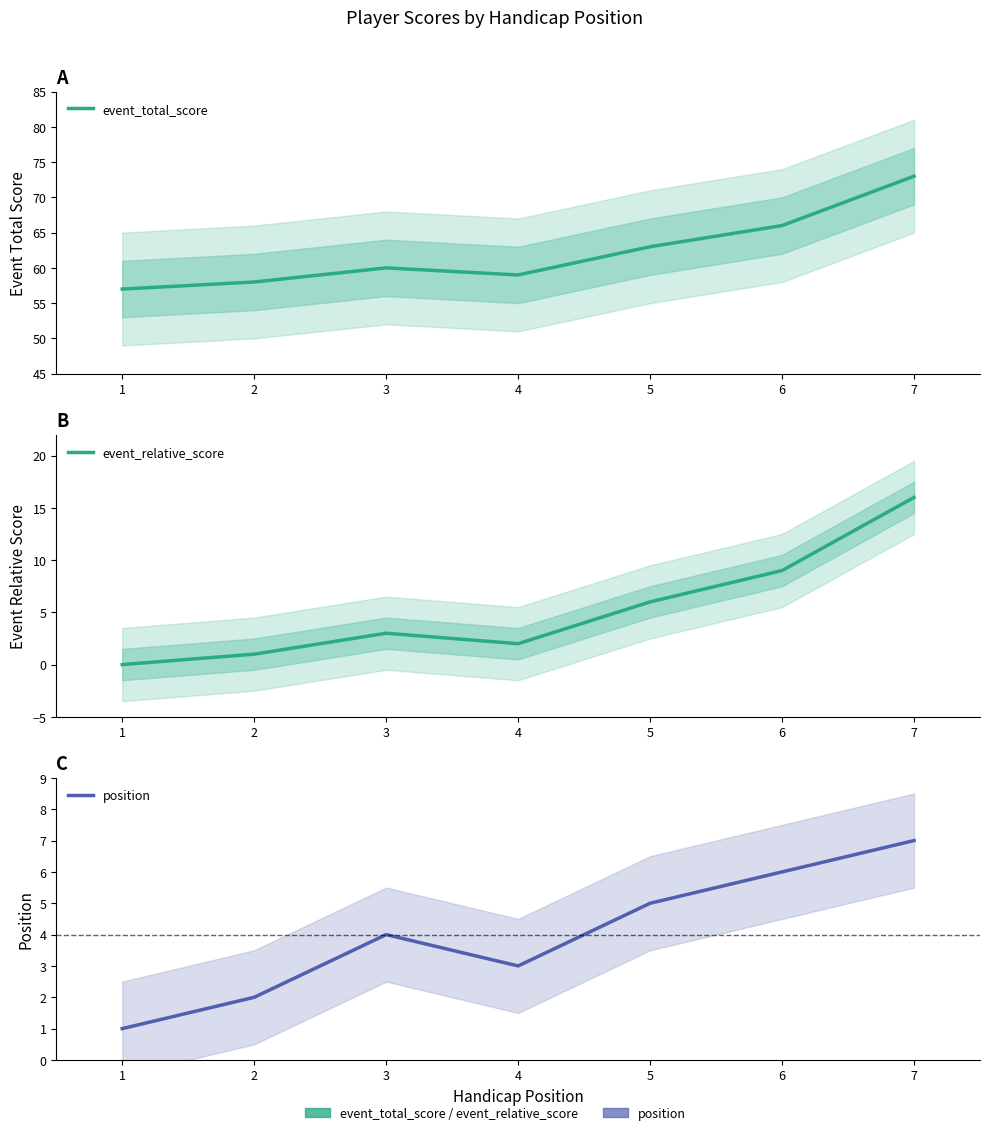

Which label corresponds to the largest value in the chart?

7